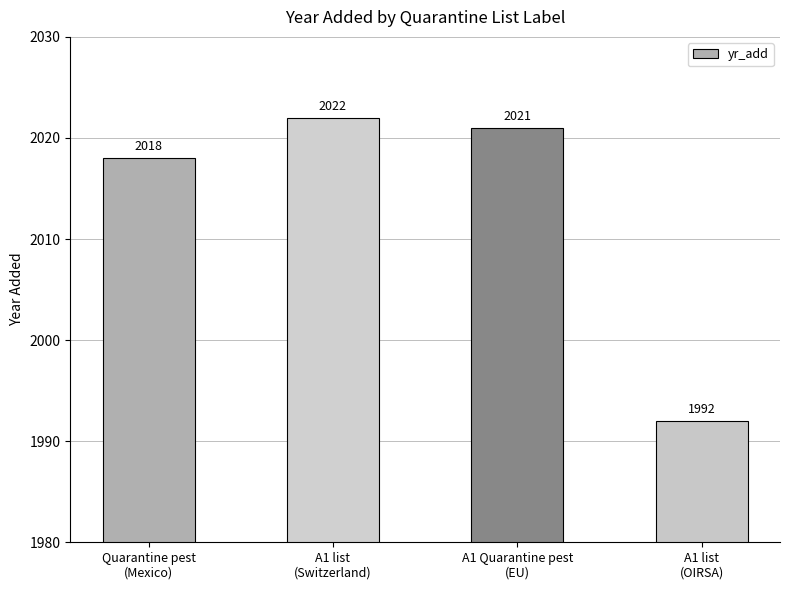

What is the ratio of the value at A1 Quarantine pest
(EU) to the value at Quarantine pest
(Mexico)?

1.0